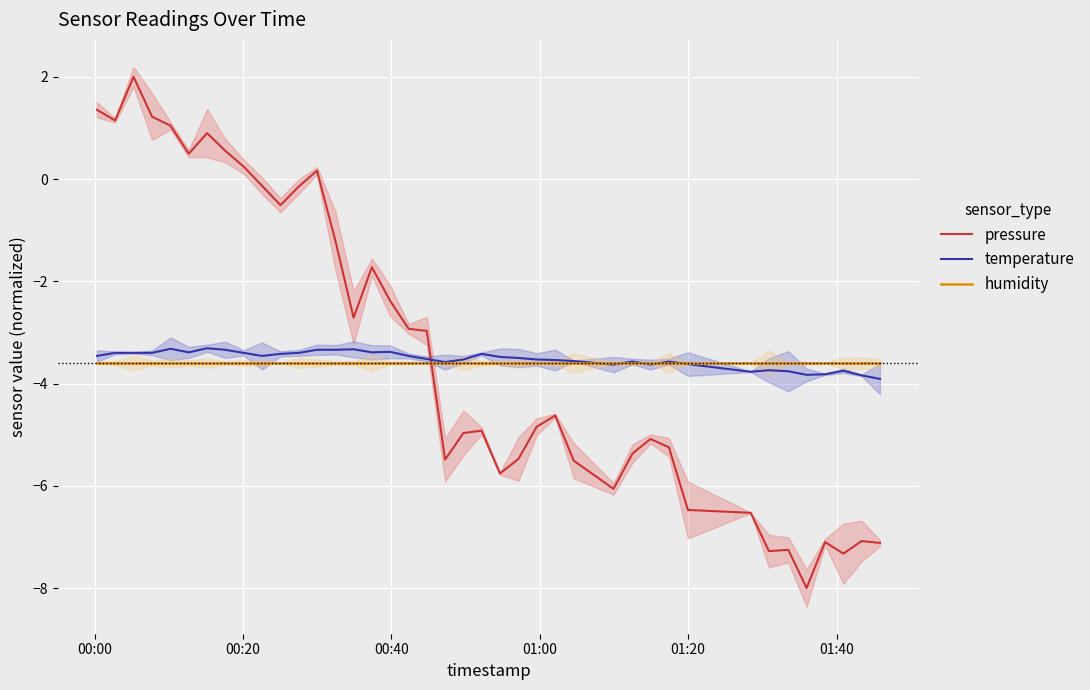

What is the maximum value for humidity?

-3.6